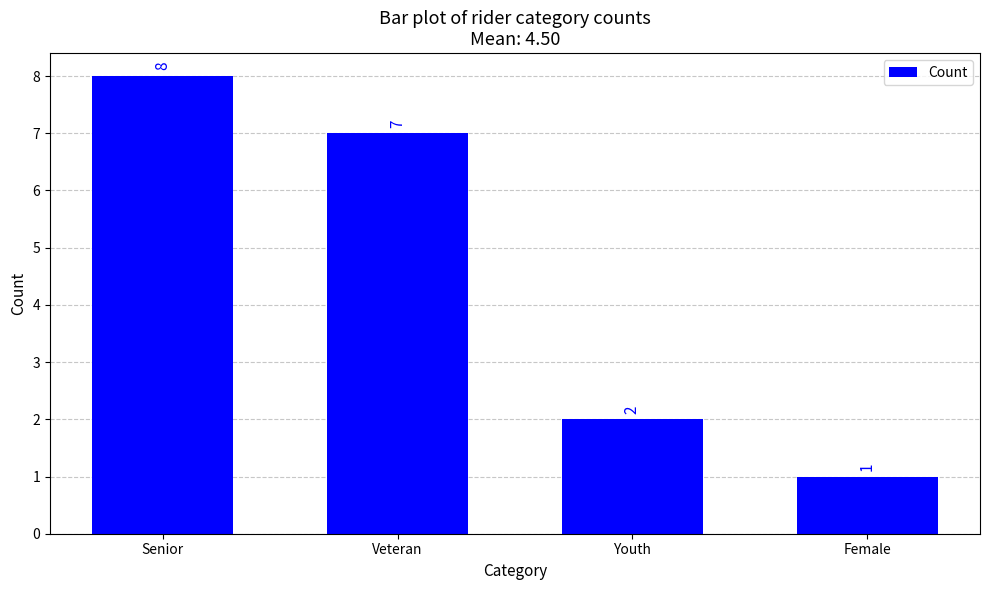

Reading right to left, extract all data points from this chart.

1	2	7	8